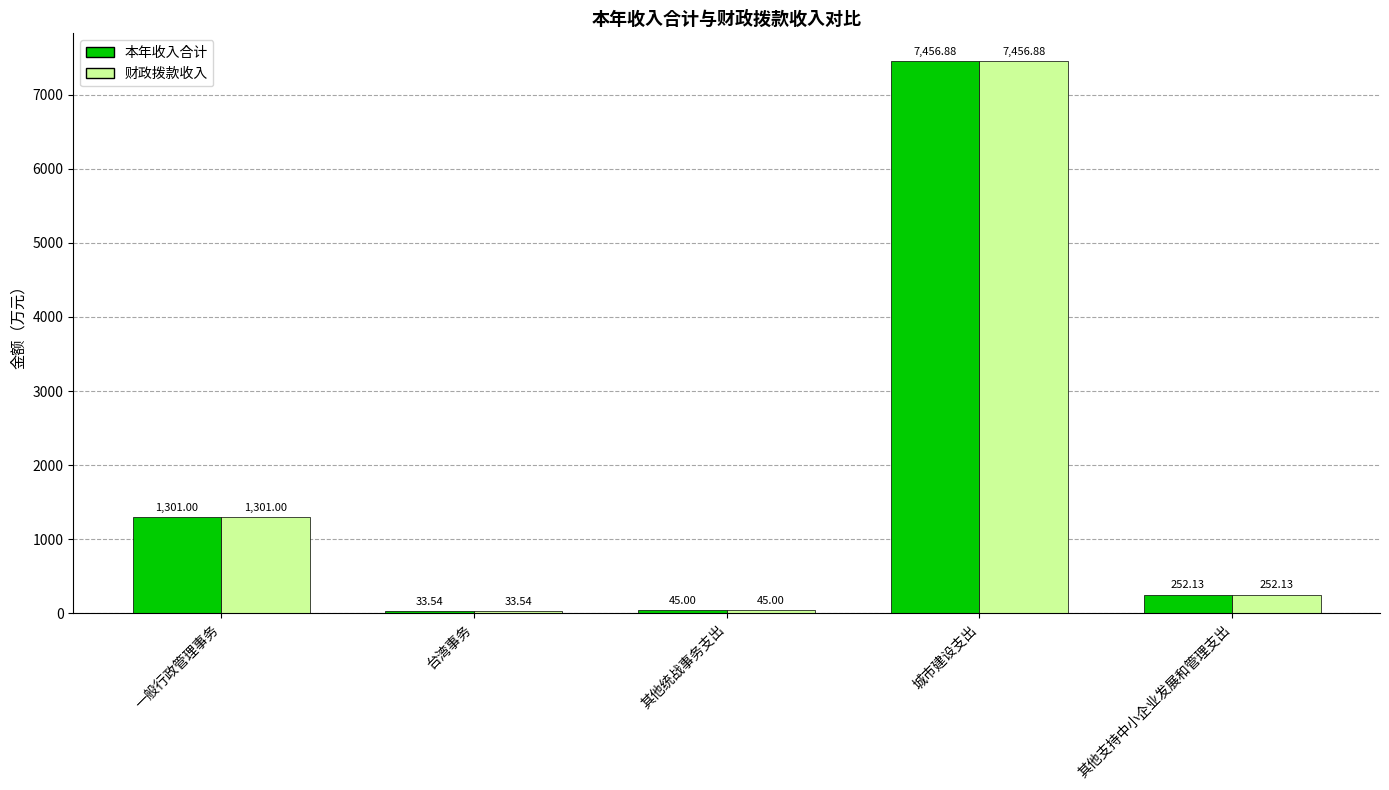

How many bars are there in total?

10